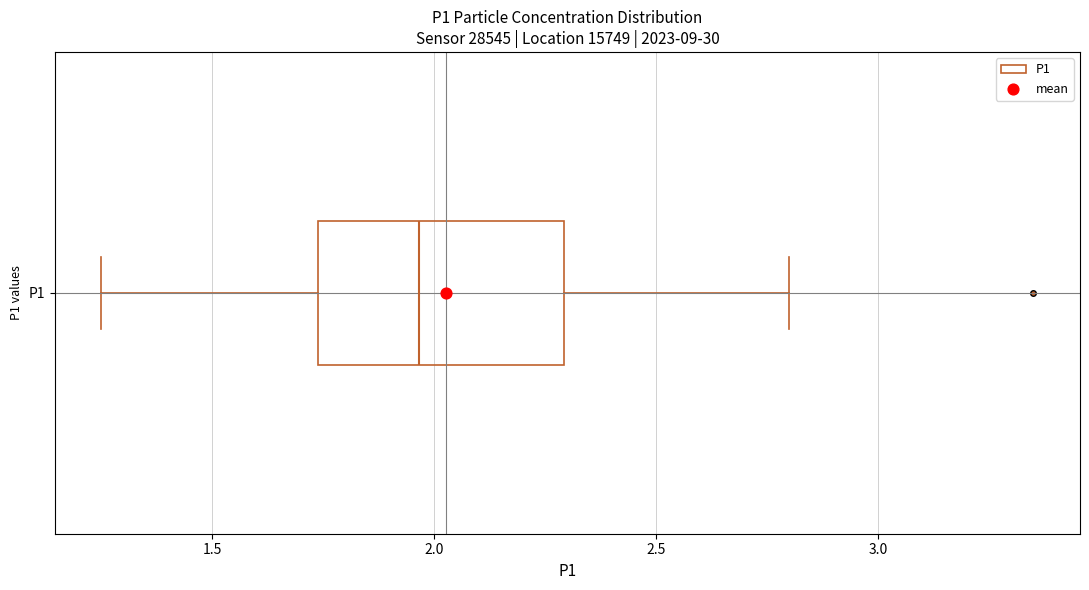

Where is the left edge of the box for P1 on the x-axis? The values are not printed on the chart, so give them approximately, as read against the axis.

1.75